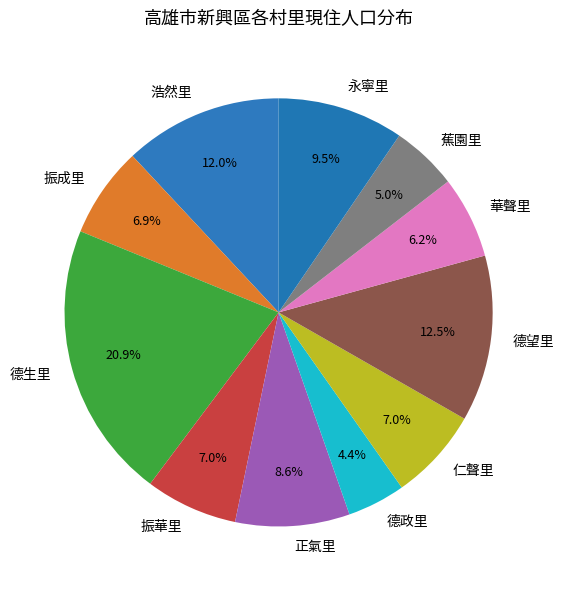

To the nearest percent, what is the average slice percentage?

9%